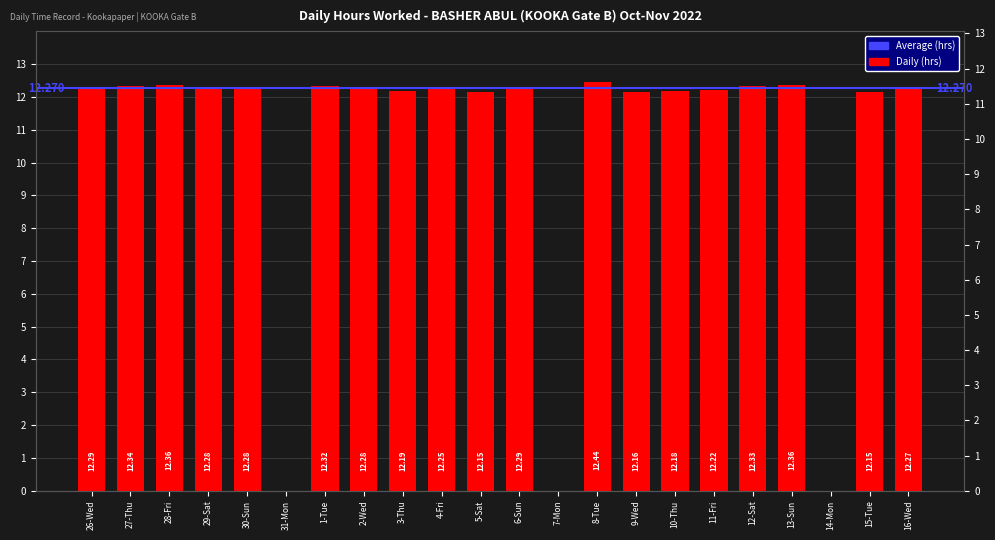

What is the sum of the values at 15-Tue and 31-Mon?

12.2